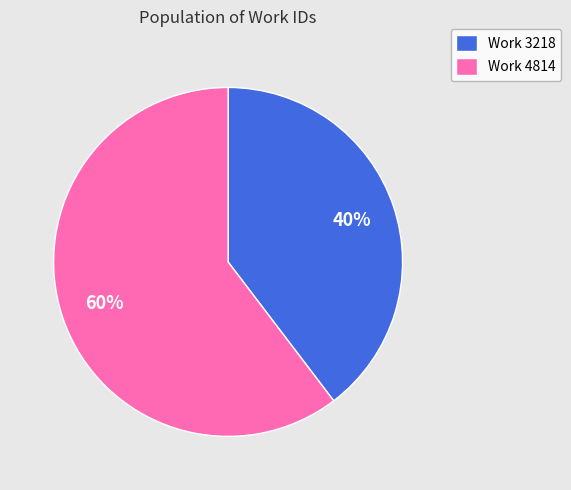

What is the majority slice?

Work 4814